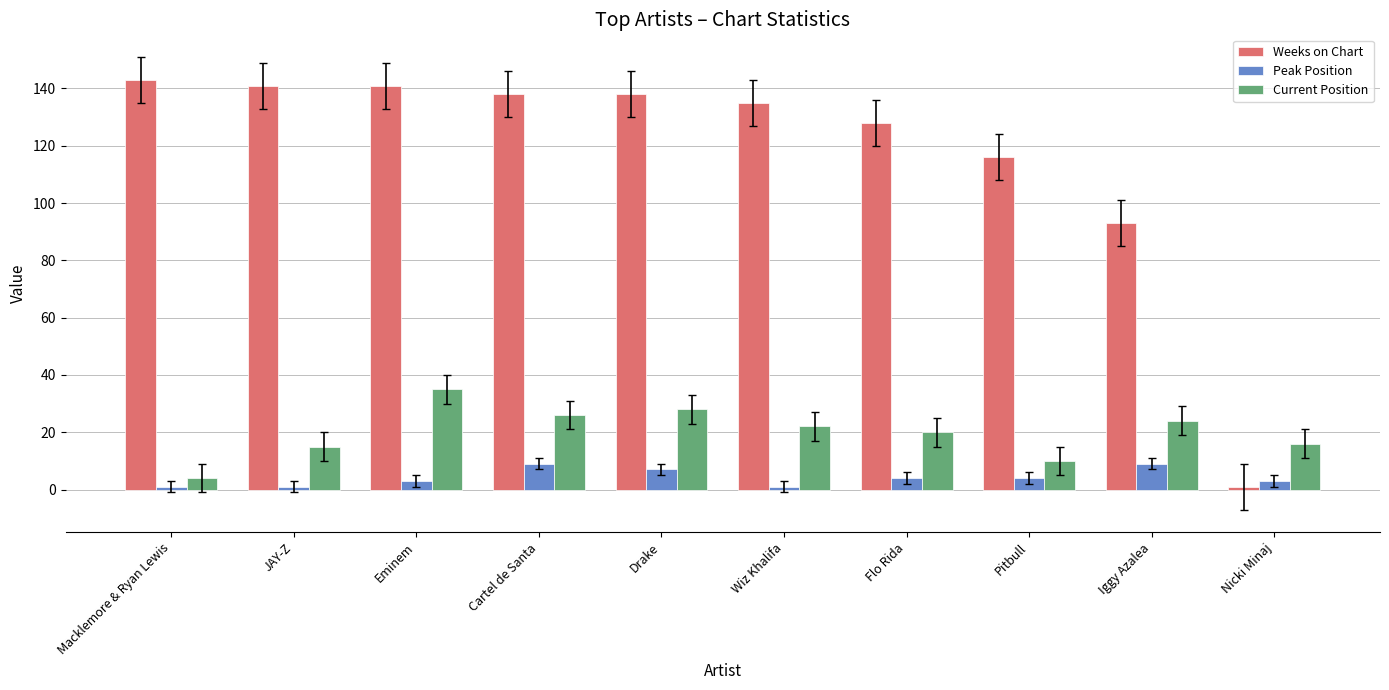

What is the difference between the maximum and second lowest values in the Peak Position series?

8